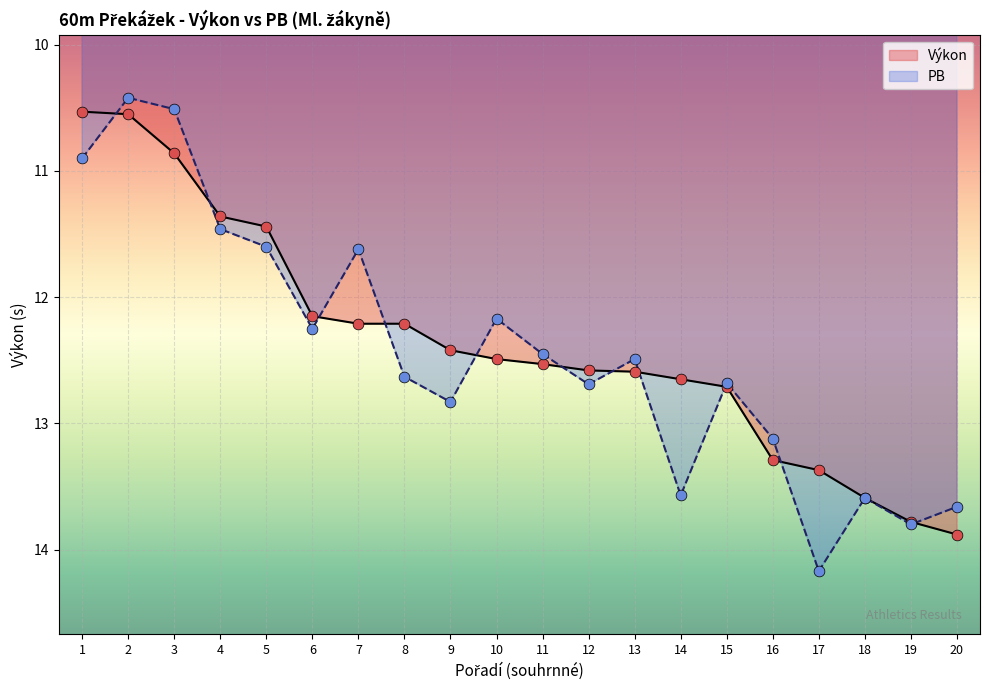

Which series reaches the maximum Y coordinate?

PB